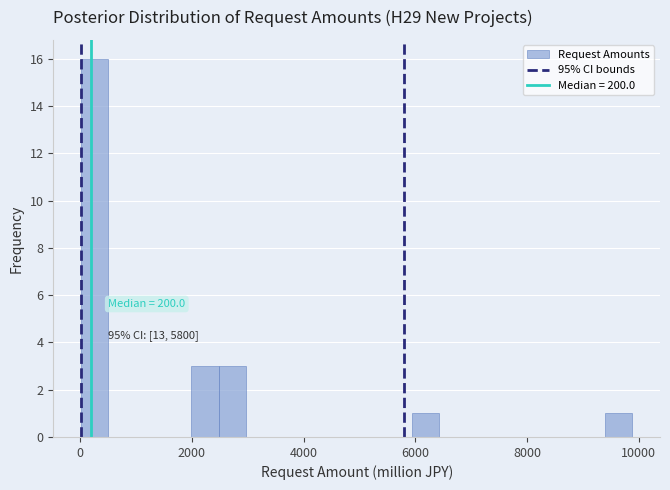

Around what value on the x-axis is the tallest bar? Give the approximate position of its centre, as read against the axis.

200